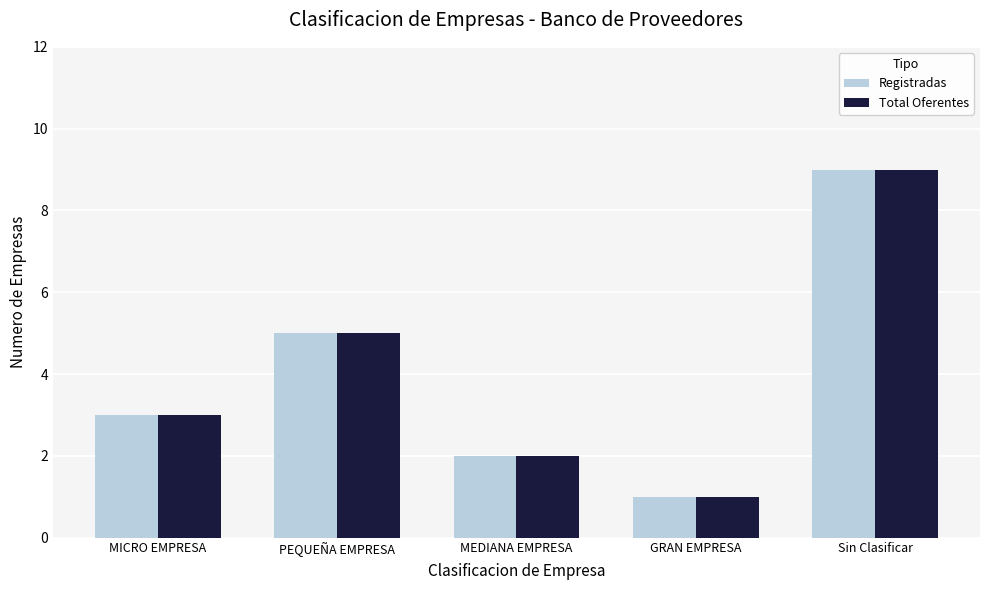

How many bars are there in each group?

2